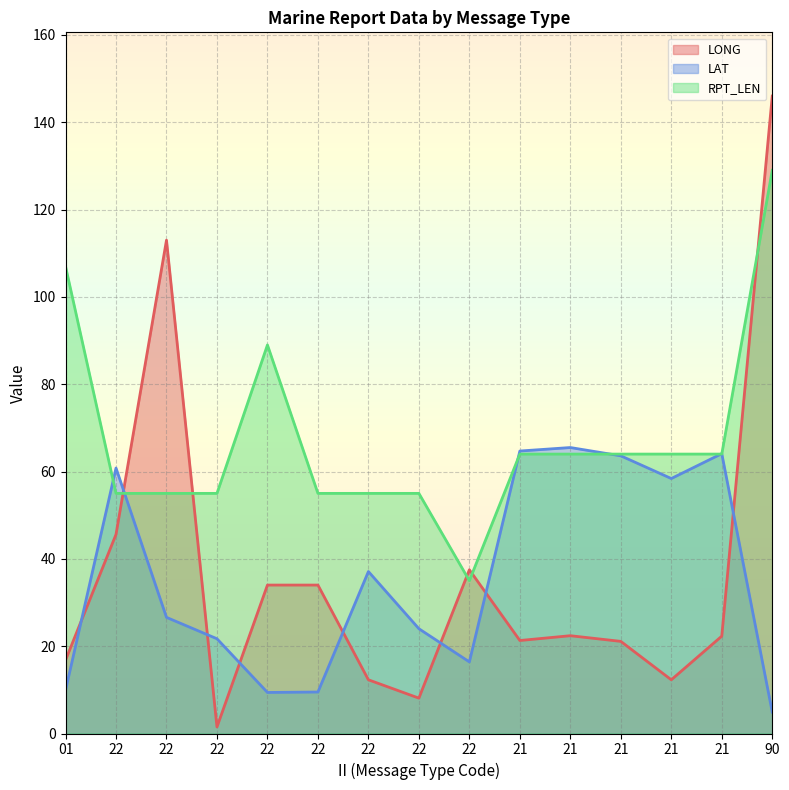

The value of RPT_LEN at 22 is 55.0. True or false?

True